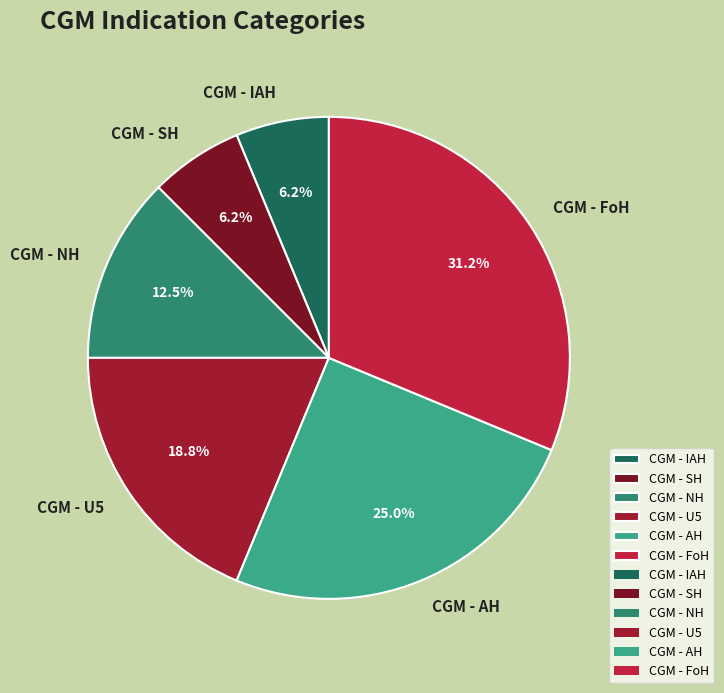

What is the ratio of the value at CGM - NH to the value at CGM - SH?

2.0